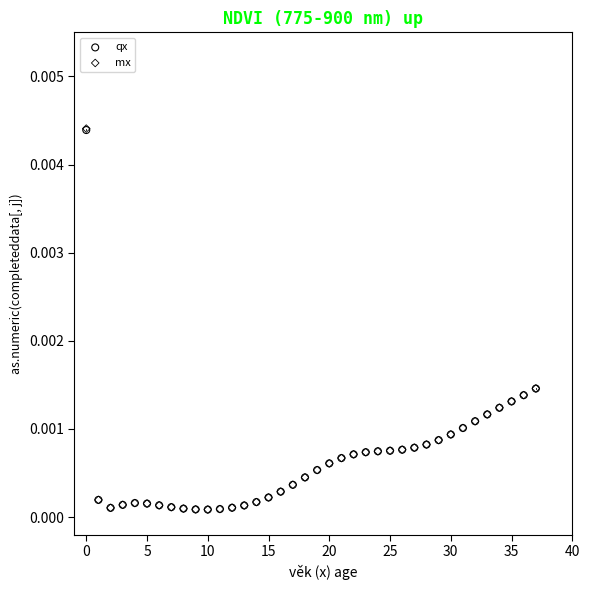

What are all the series names shown in the legend?

qx, mx